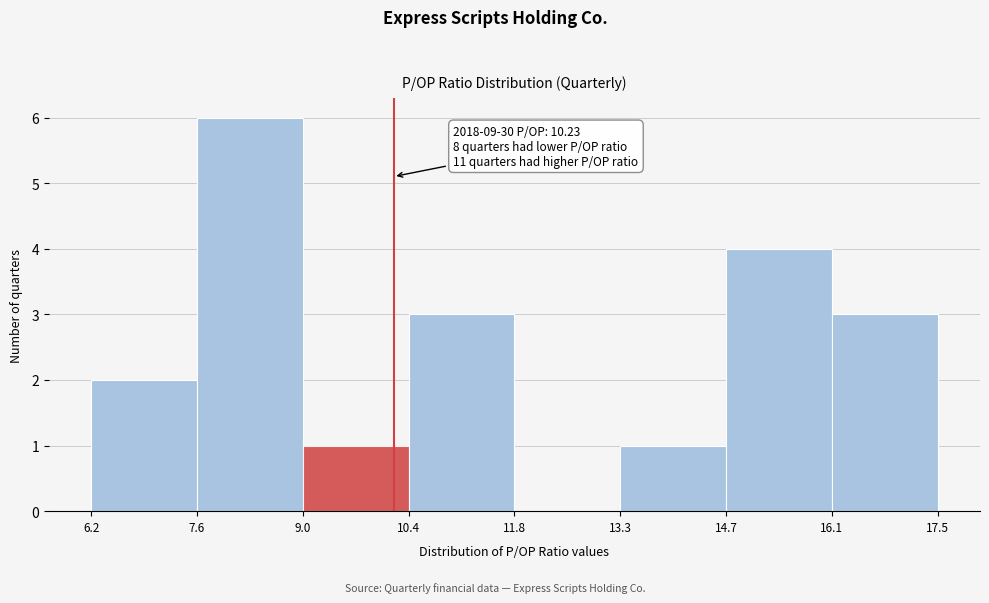

Over which range of the x-axis is the bar tallest?

7.6 to 9.0